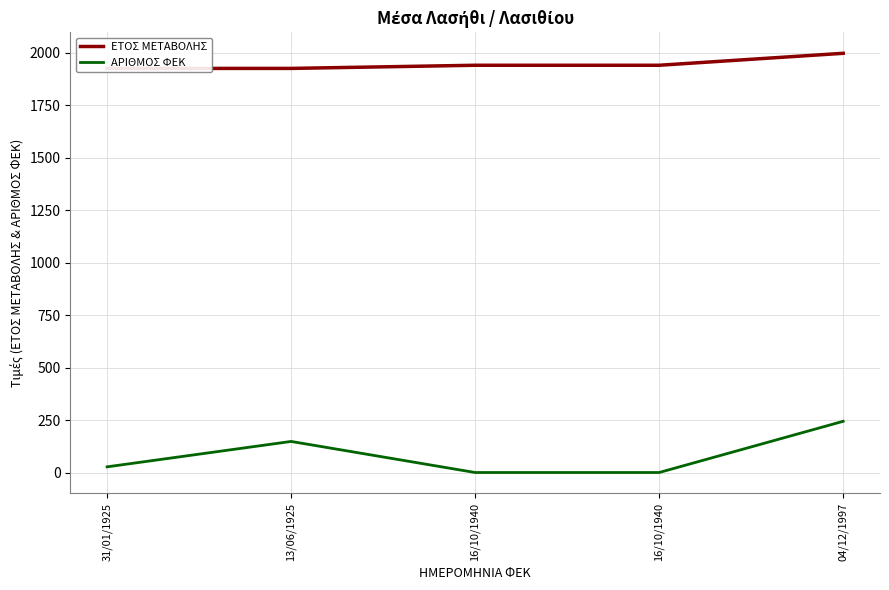

At 16/10/1940, list the series in order from largest to smallest.

ΕΤΟΣ ΜΕΤΑΒΟΛΗΣ, ΑΡΙΘΜΟΣ ΦΕΚ